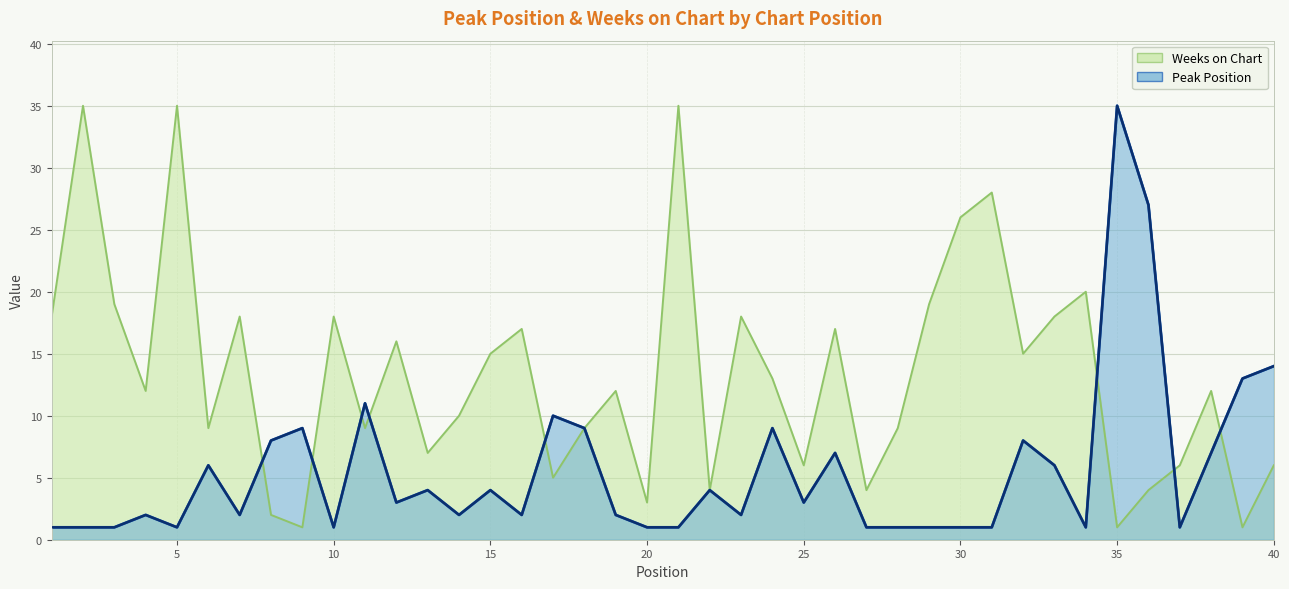

In Weeks on Chart, how many points are higher than both neighbors (excluding endpoints)?

13